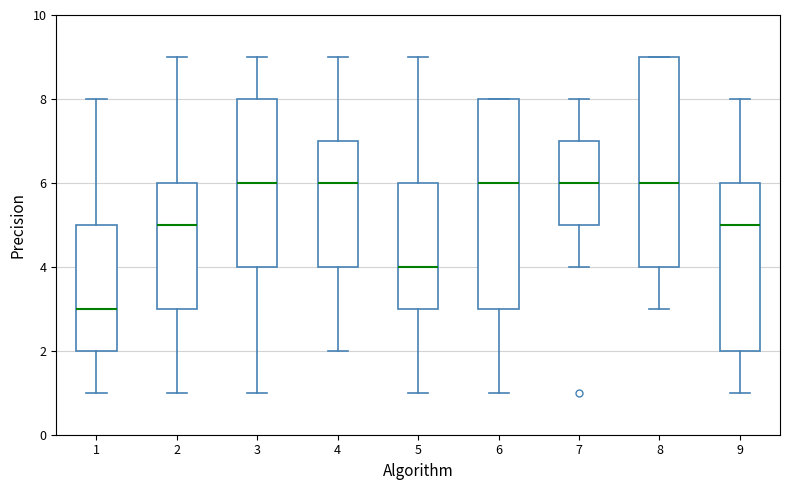

Where does the lower whisker of the box at x = 7 end on the y-axis? The values are not printed on the chart, so give them approximately, as read against the axis.

4